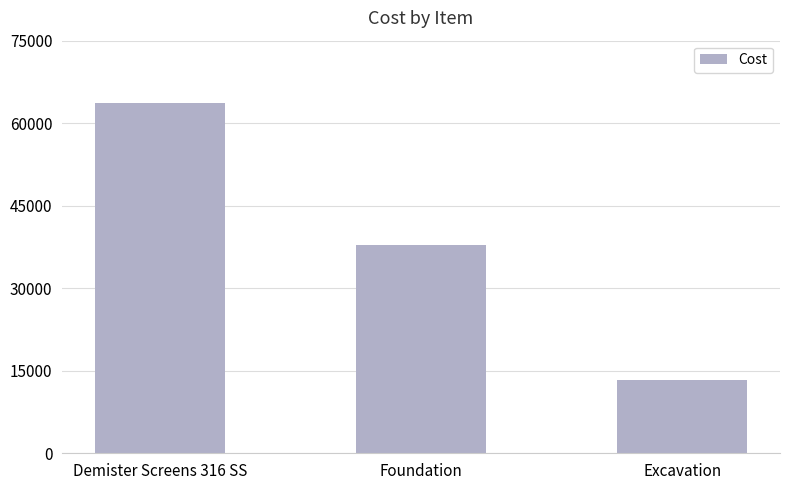

The chart shows a value of 63600.0 at Demister Screens 316 SS. True or false?

True